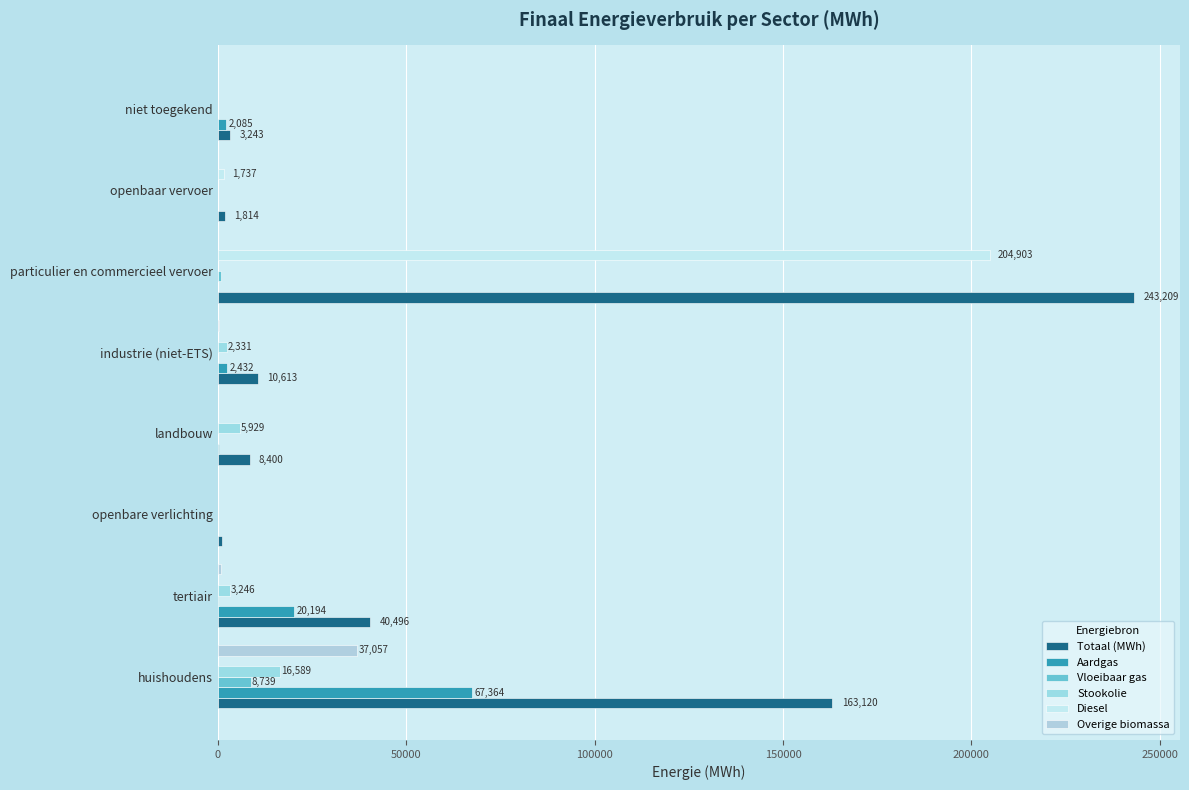

What is the value of the Aardgas bar at the 5th from the left?

2432.1